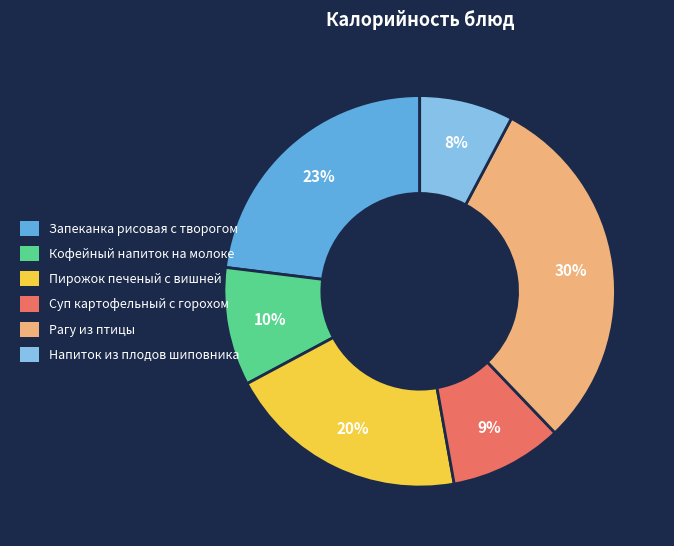

To the nearest percent, what percentage of the pie is Пирожок печеный с вишней?

20%